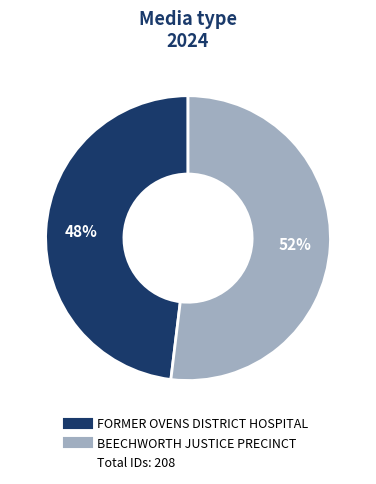

Is there any slice that represents more than half of the pie?

Yes